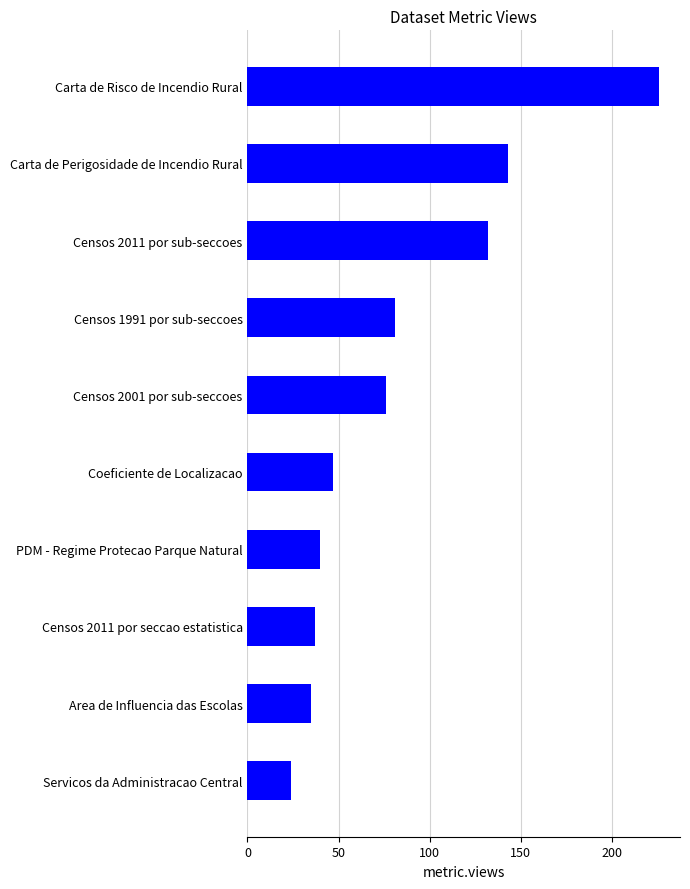

Is it true that the value at Censos 2001 por sub-seccoes is 76?

True